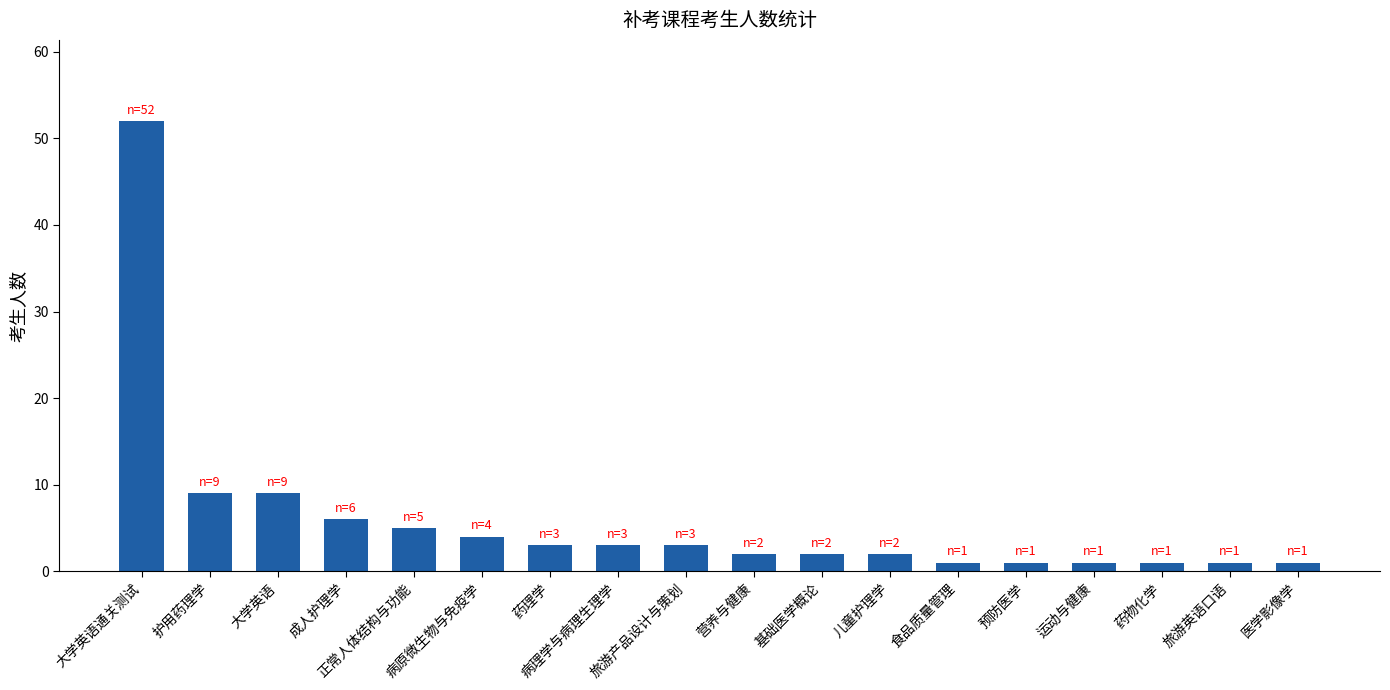

What is the difference between the values at 病理学与病理生理学 and 护用药理学?

6